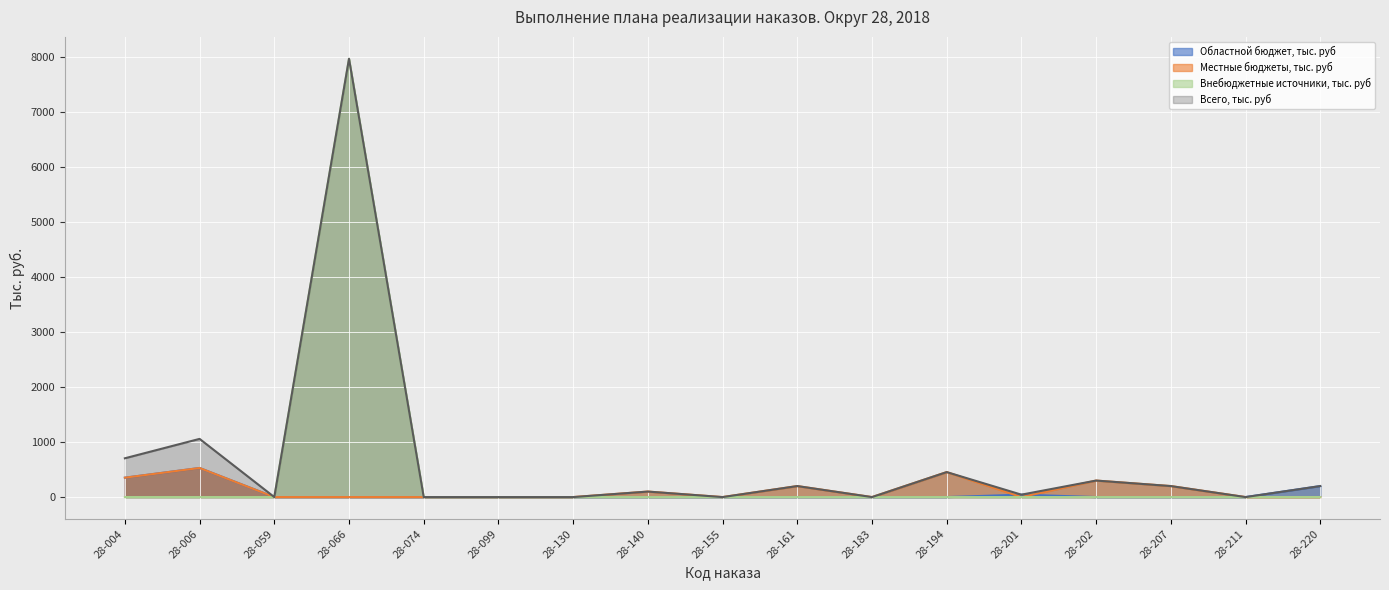

List the series in order of their peak value, lowest first.

Областной бюджет, тыс. руб, Местные бюджеты, тыс. руб, Внебюджетные источники, тыс. руб, Всего, тыс. руб